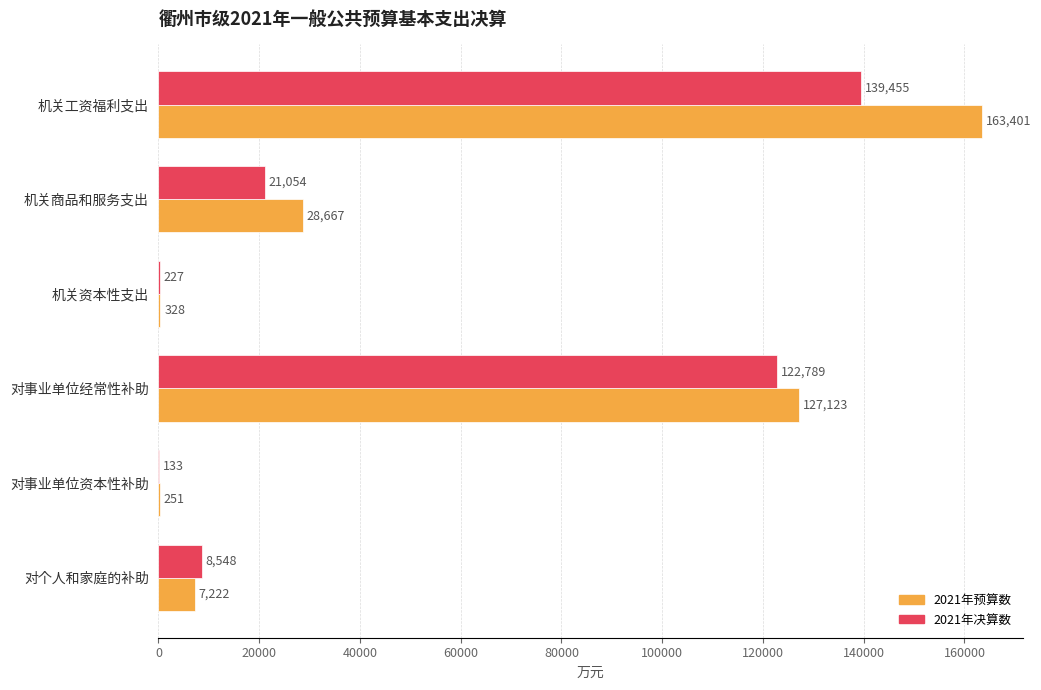

Which series has the largest total across all categories?

2021年预算数